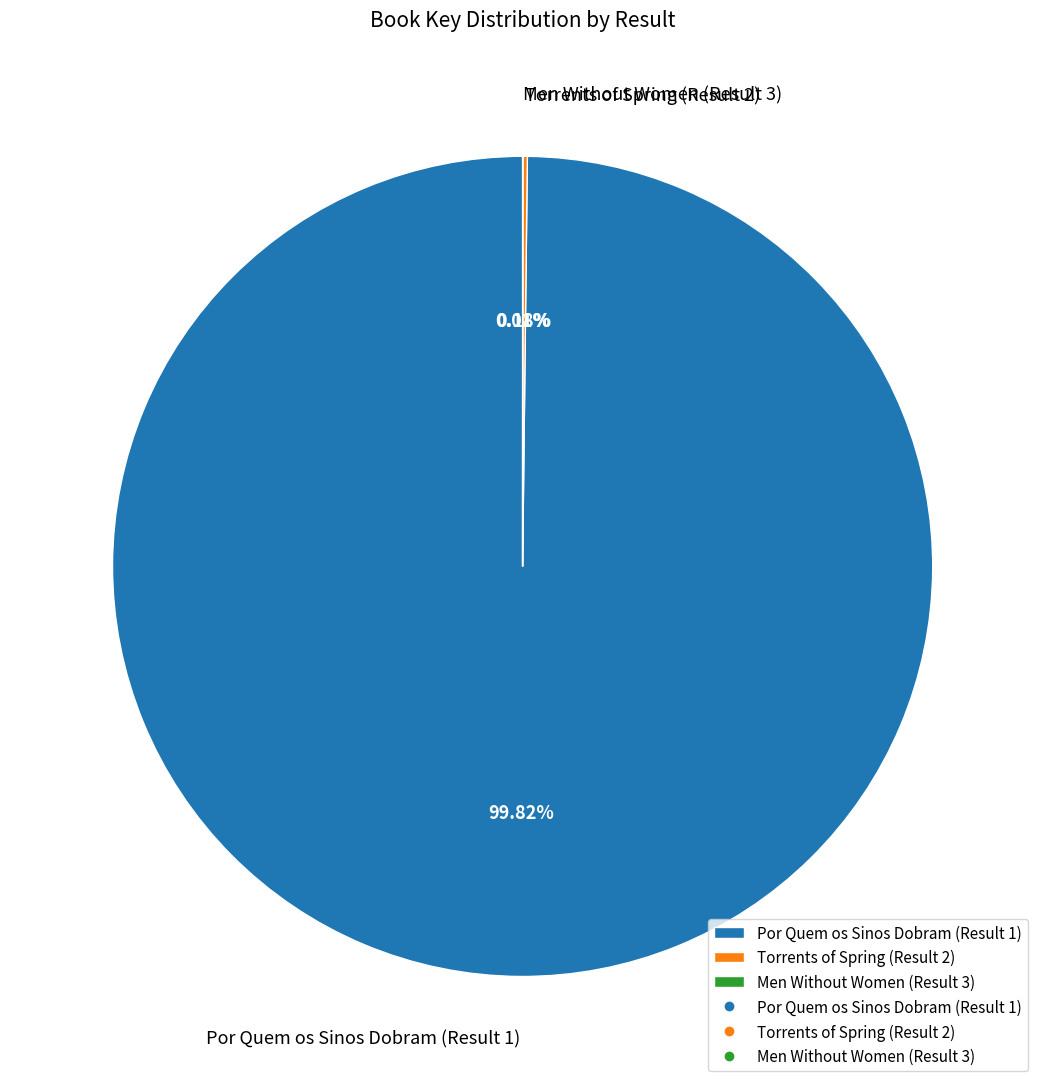

The Por Quem os Sinos Dobram (Result 1) slice represents 100% of the pie. True or false?

True